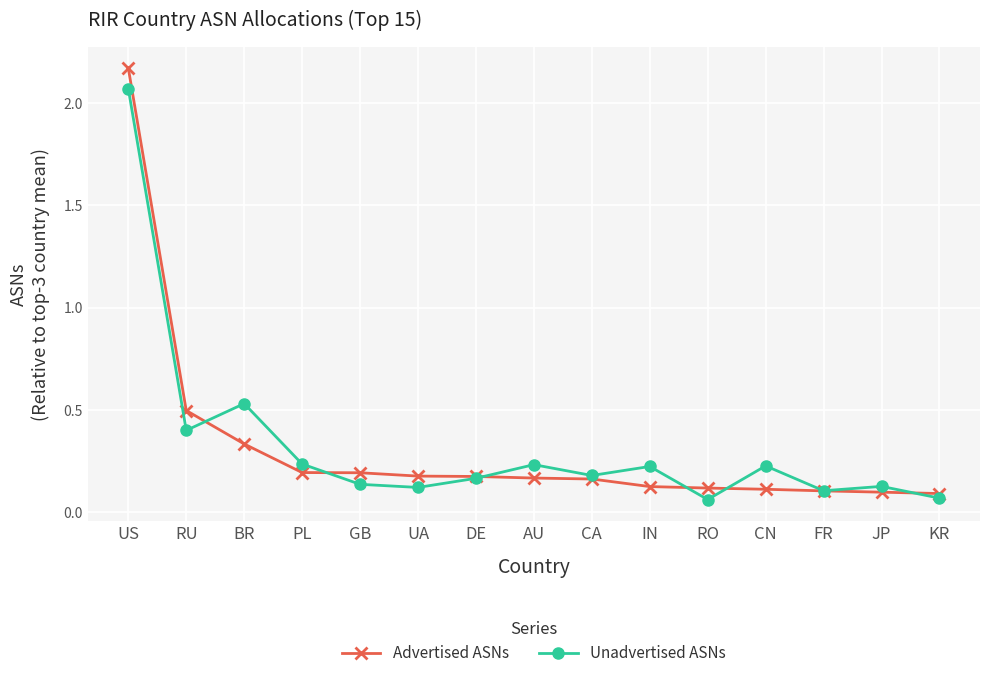

Rank the series by their maximum value, from lowest to highest.

Unadvertised ASNs, Advertised ASNs